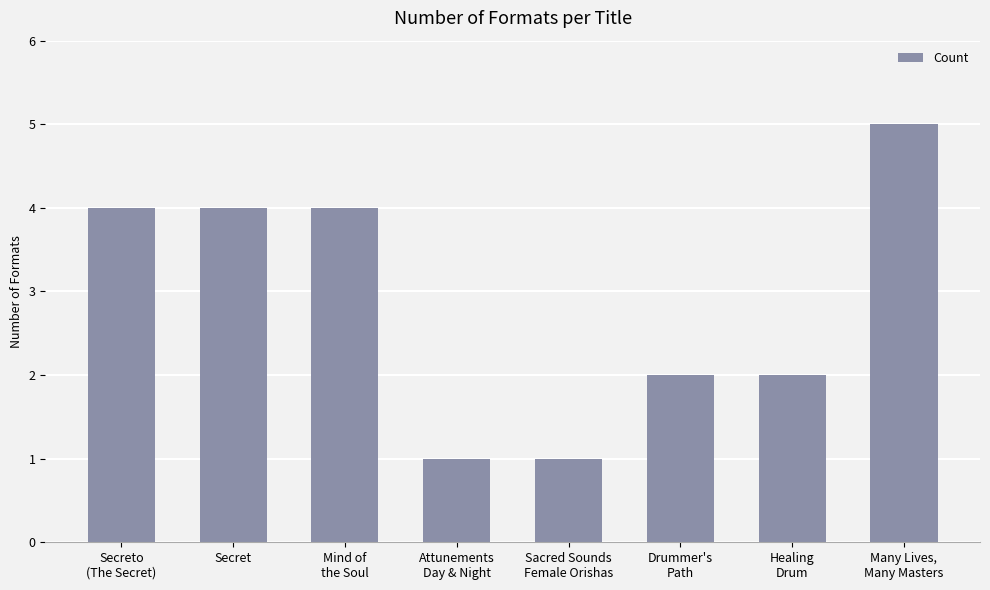

What is the greatest value displayed?

5